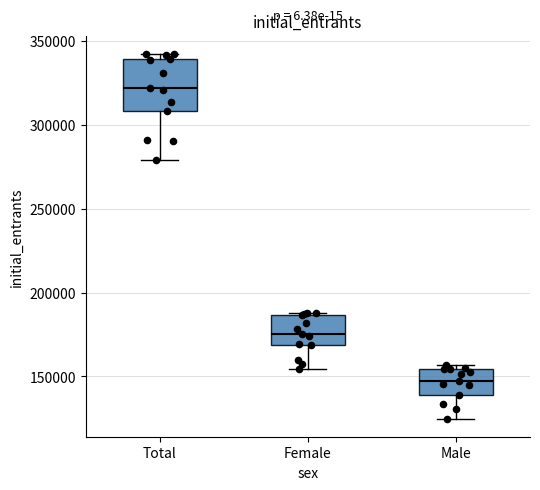

Comparing the boxes themselves (not the whiskers), which one is the tallest?

Total